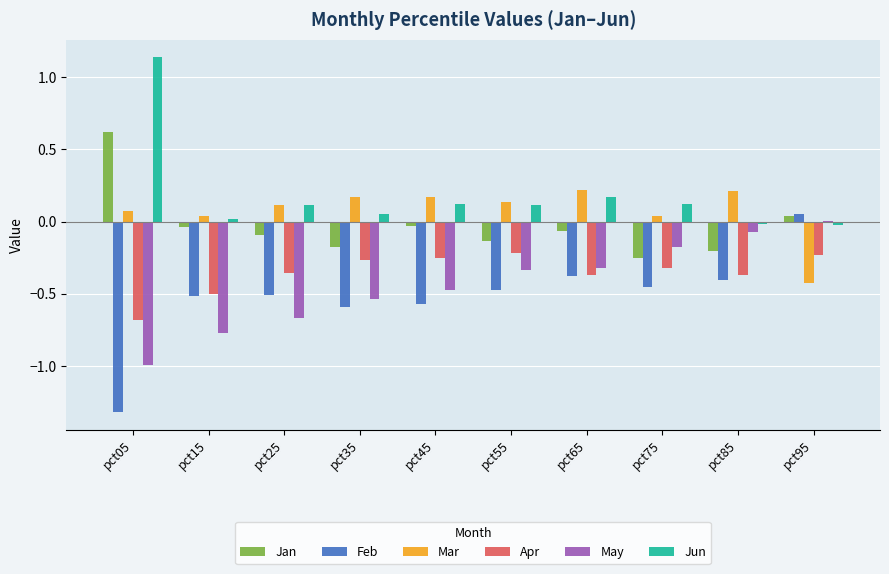

Between pct15 and pct45, which series saw the biggest shift?

May